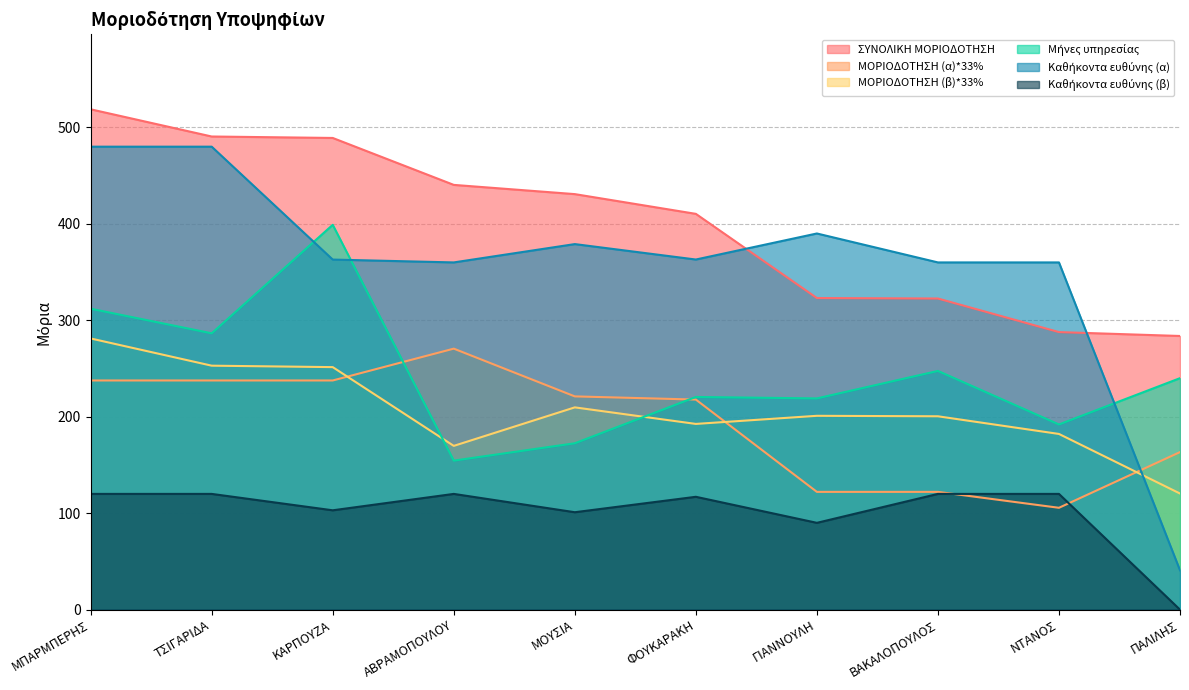

What are all the series names shown in the legend?

ΣΥΝΟΛΙΚΗ ΜΟΡΙΟΔΟΤΗΣΗ, ΜΟΡΙΟΔΟΤΗΣΗ (α)*33%, ΜΟΡΙΟΔΟΤΗΣΗ (β)*33%, Μήνες υπηρεσίας, Καθήκοντα ευθύνης (α), Καθήκοντα ευθύνης (β)